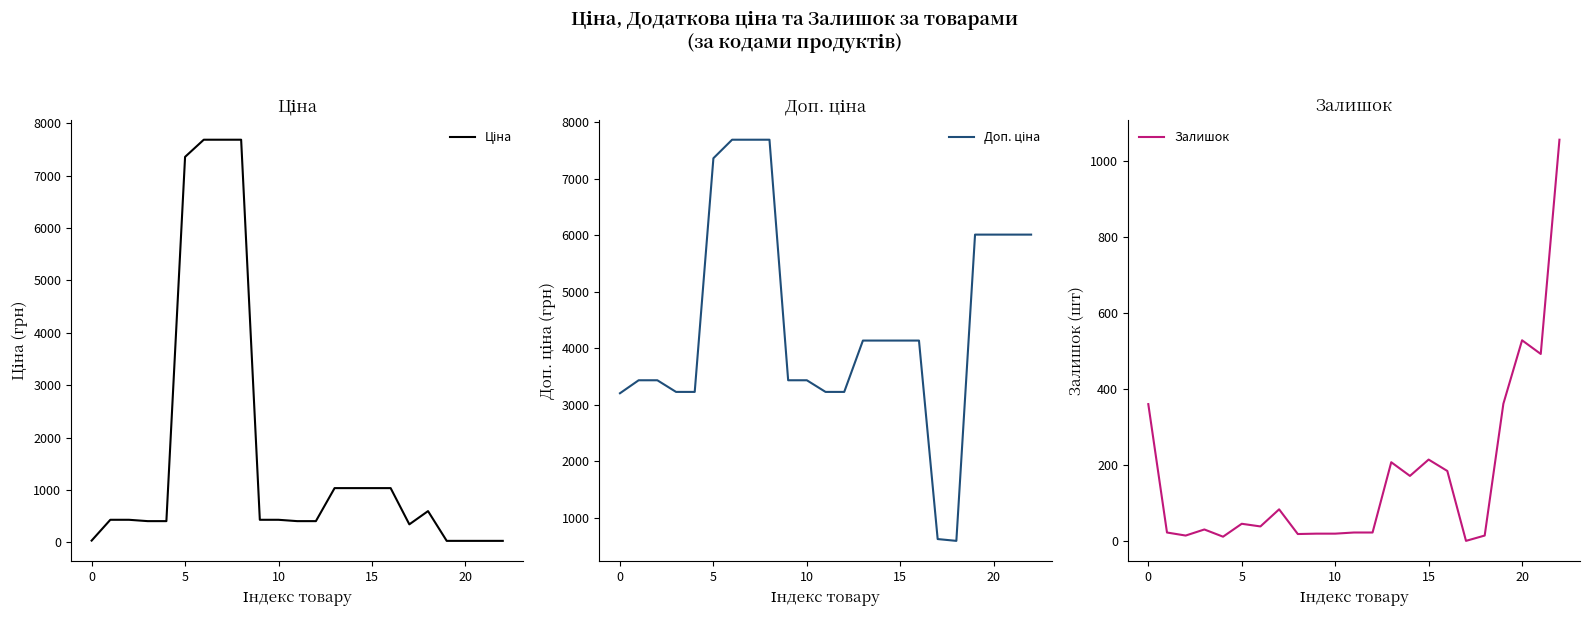

What are all the series names shown in the legend?

Ціна, Доп. ціна, Залишок